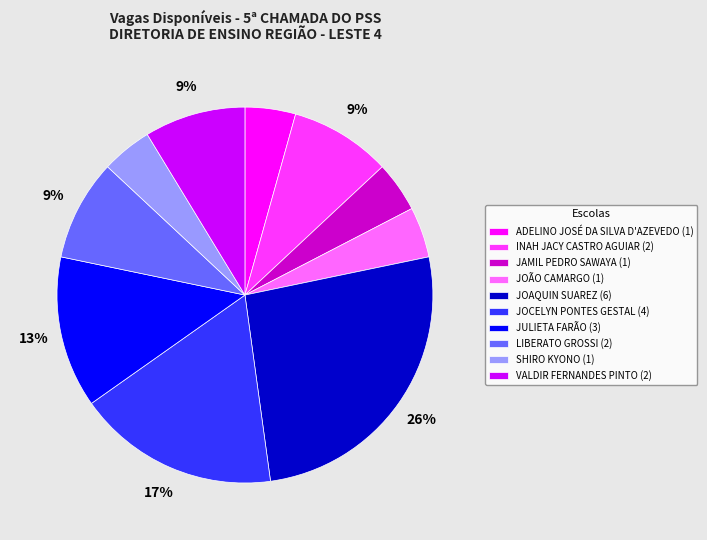

To the nearest percent, what is the difference between the largest and smallest slice percentages?

22%